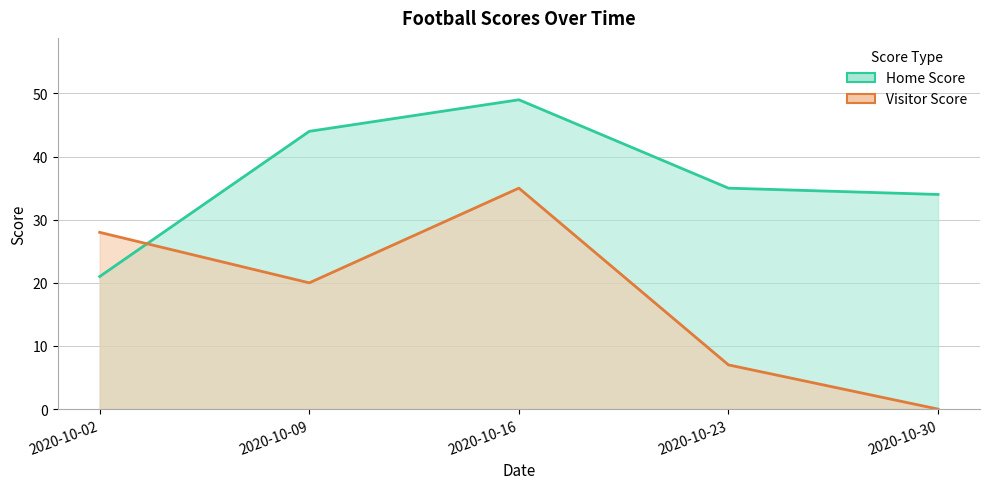

How many lines are shown in the chart?

2